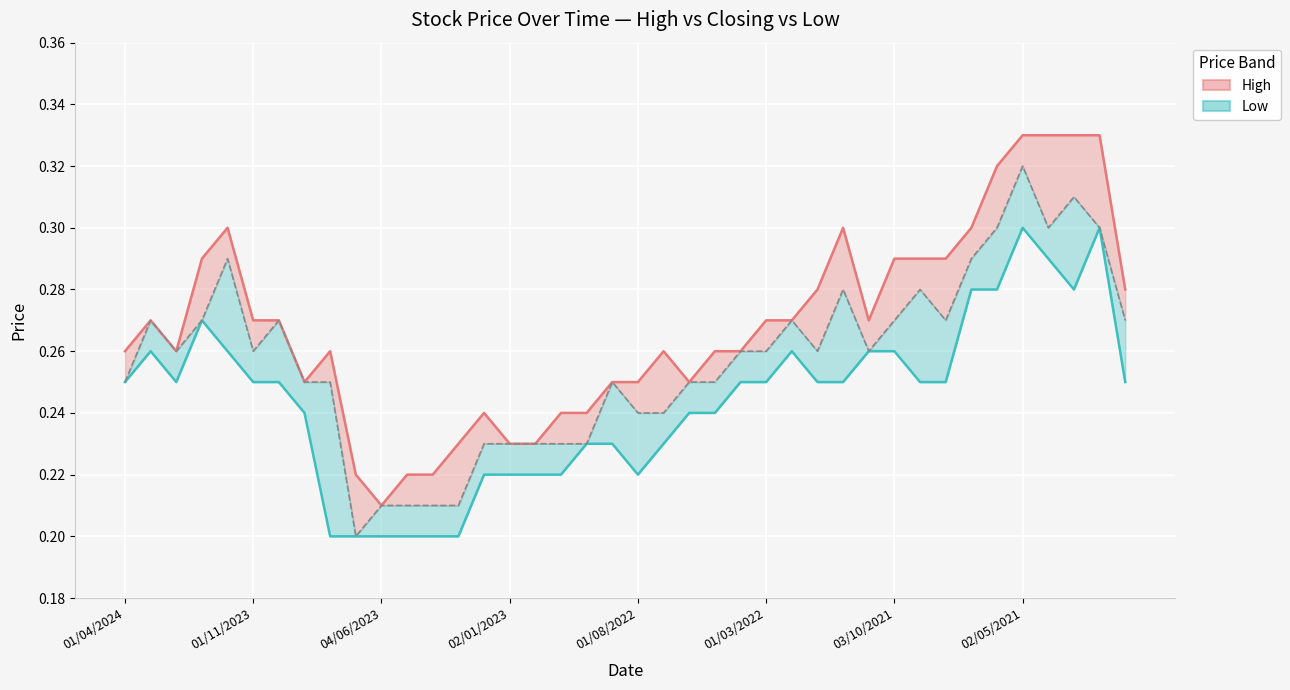

Rank the series by their average value, from highest to lowest.

High, Closing, Low